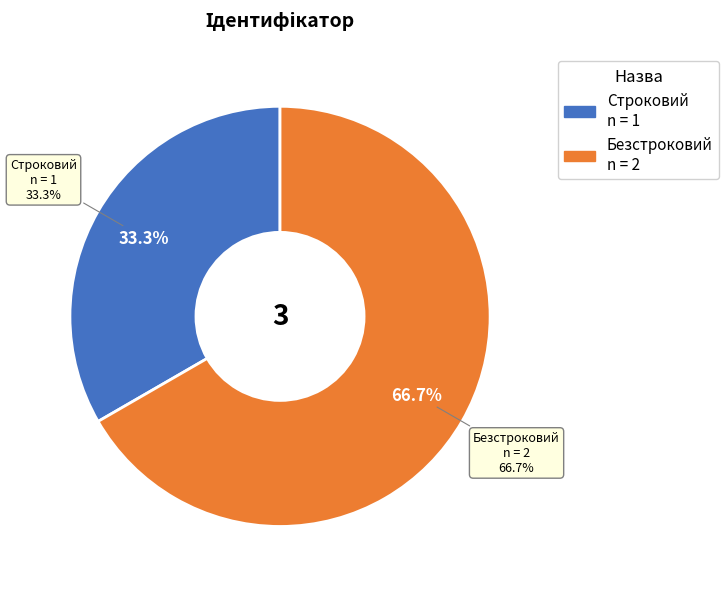

Count the number of slices in the pie.

2